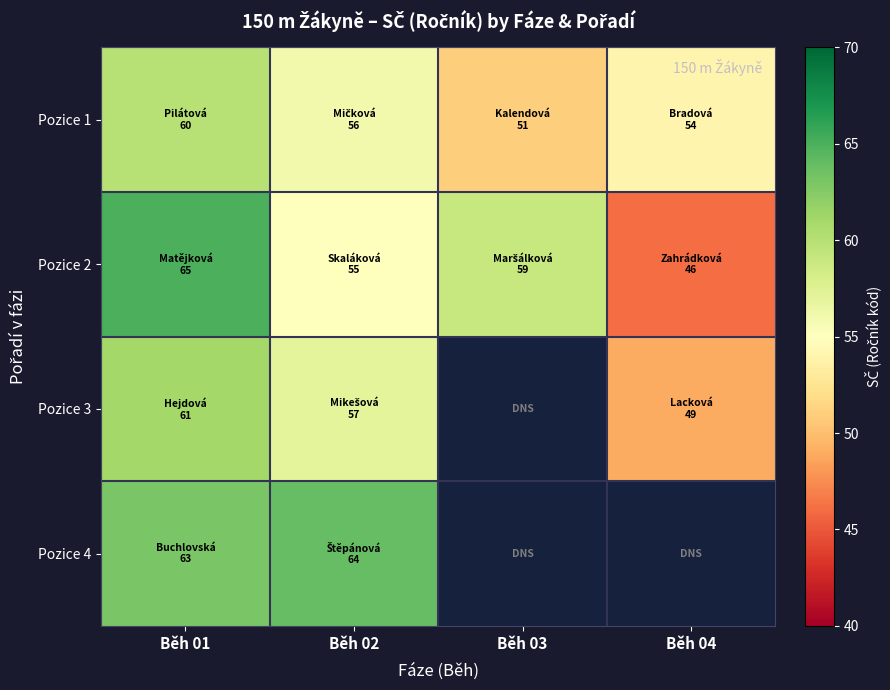

Which series has the largest total across all categories?

Pozice 2